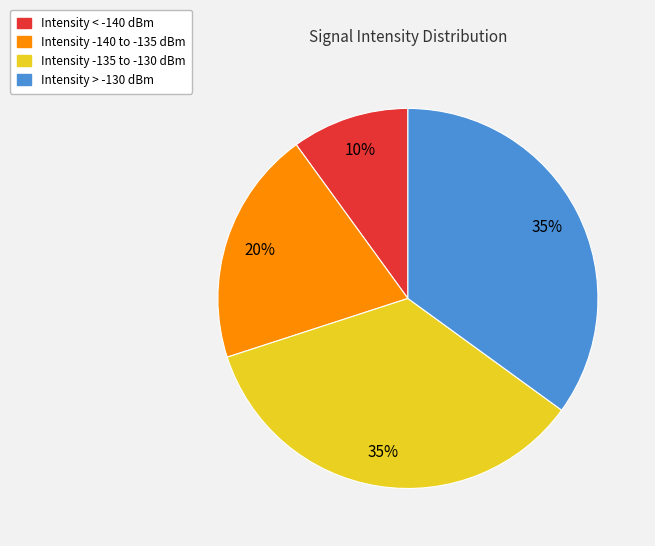

To the nearest percent, what is the difference between the largest and smallest slice percentages?

25%